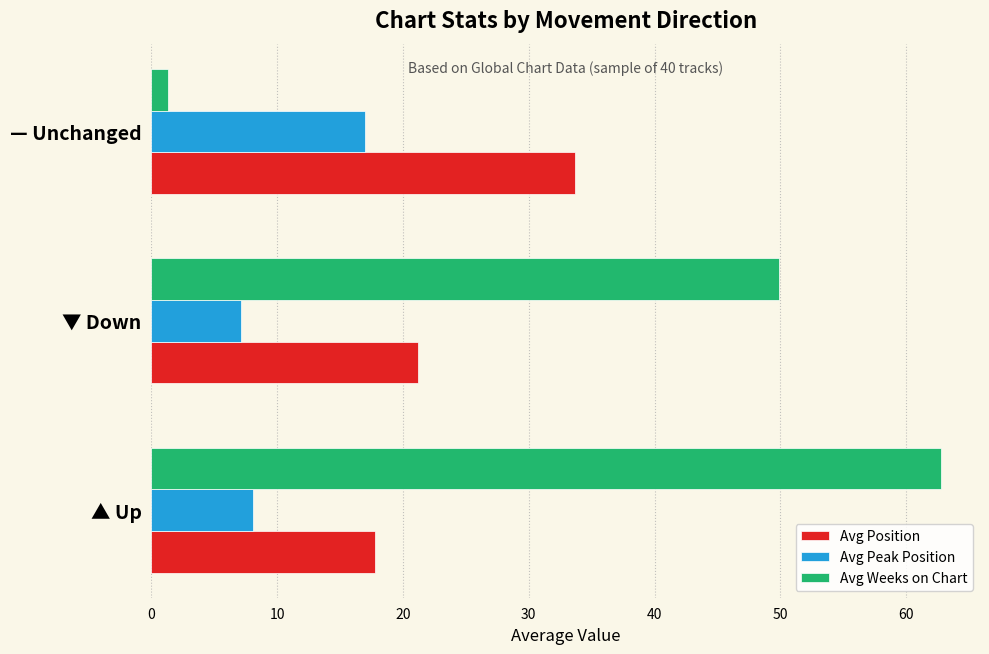

Which label corresponds to the largest value in the chart?

▲ Up